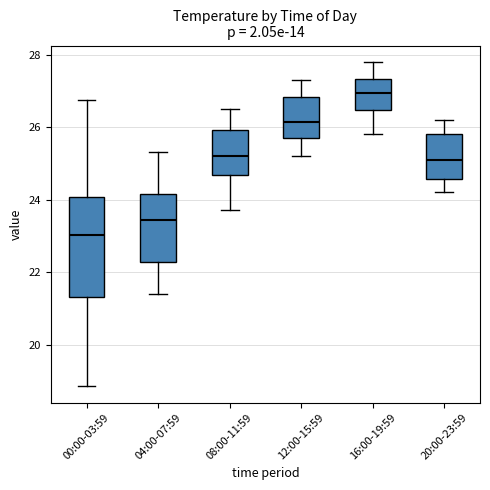

Reading left to right, read every box against the y-axis: the position of its median line, the range the box covers, and the ends of its whiskers. The values are not printed on the chart, so give them approximately, as read against the axis.

00:00-03:59: median 23.0, box 21.4 to 24.0, whiskers 18.8 to 26.8
04:00-07:59: median 23.4, box 22.2 to 24.2, whiskers 21.4 to 25.4
08:00-11:59: median 25.2, box 24.6 to 26.0, whiskers 23.8 to 26.6
12:00-15:59: median 26.2, box 25.8 to 26.8, whiskers 25.2 to 27.4
16:00-19:59: median 27.0, box 26.4 to 27.4, whiskers 25.8 to 27.8
20:00-23:59: median 25.2, box 24.6 to 25.8, whiskers 24.2 to 26.2